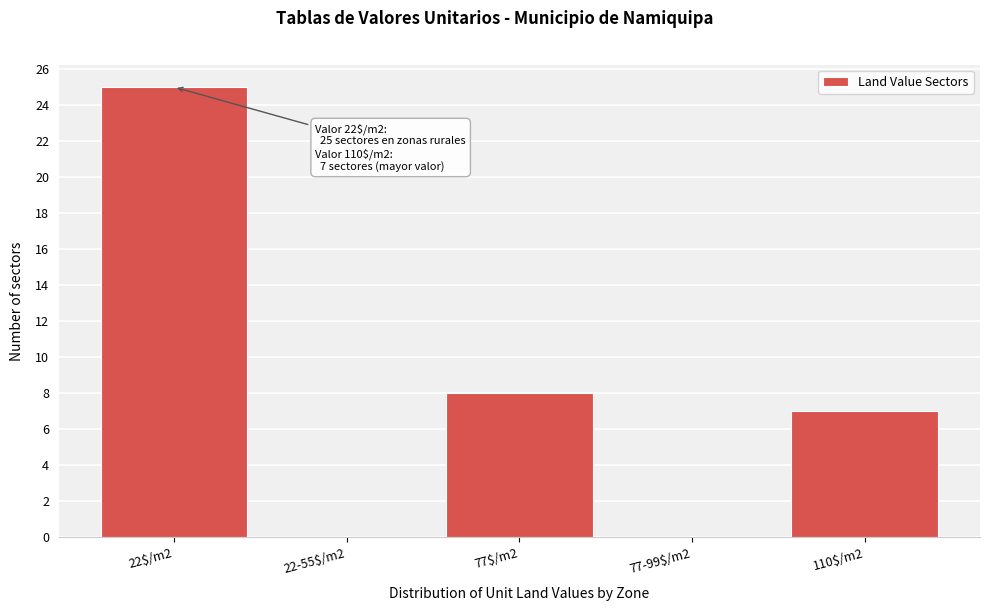

Which category has the highest value across all series?

22$/m2